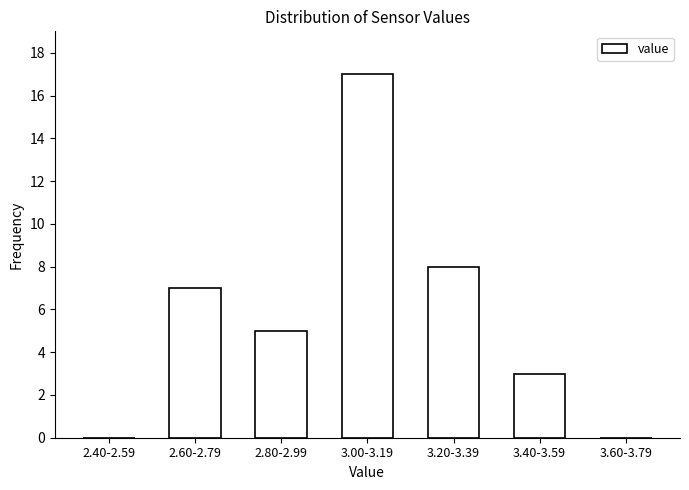

Reading right to left, extract all data points from this chart.

3.60-3.79=0	3.40-3.59=3	3.20-3.39=8	3.00-3.19=17	2.80-2.99=5	2.60-2.79=7	2.40-2.59=0